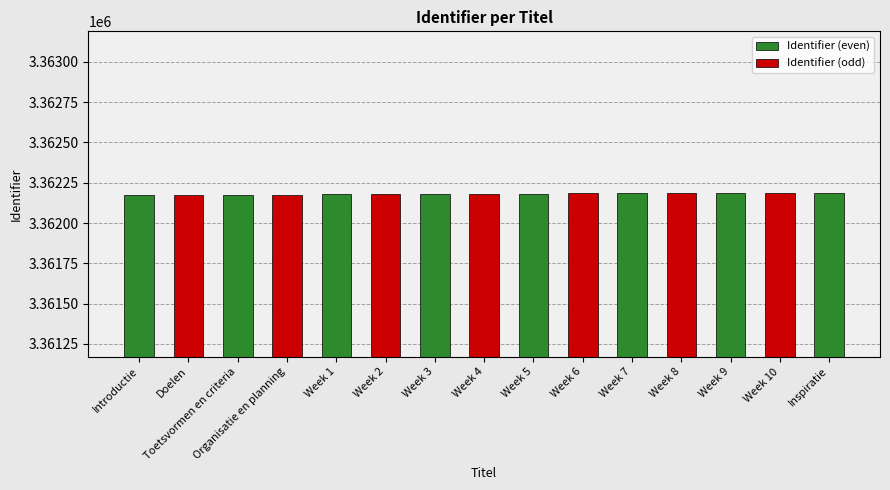

What is the sum of all values?

50432719